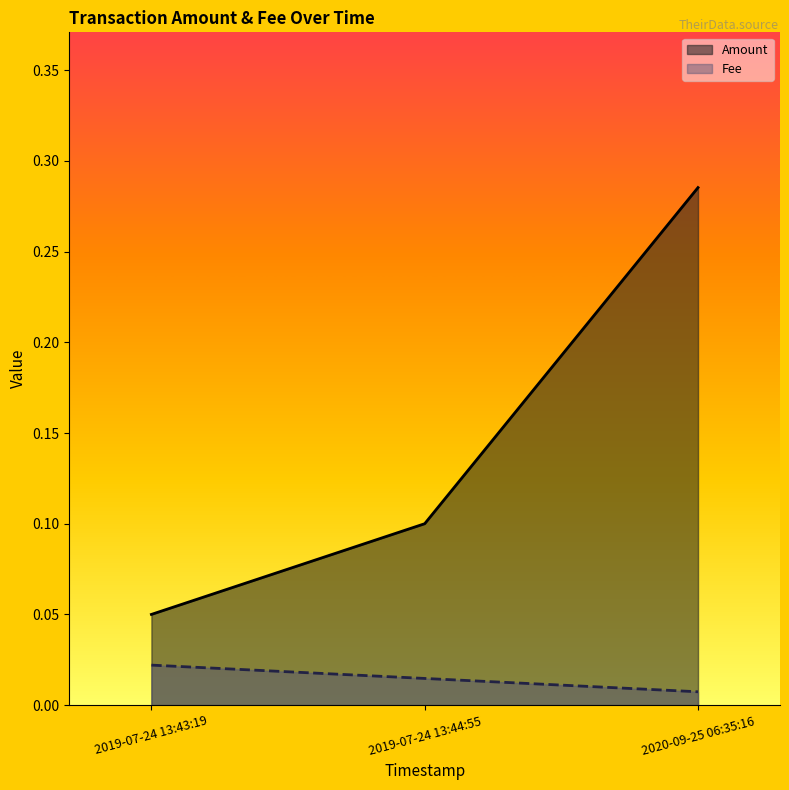

How many data points does each series have?

3